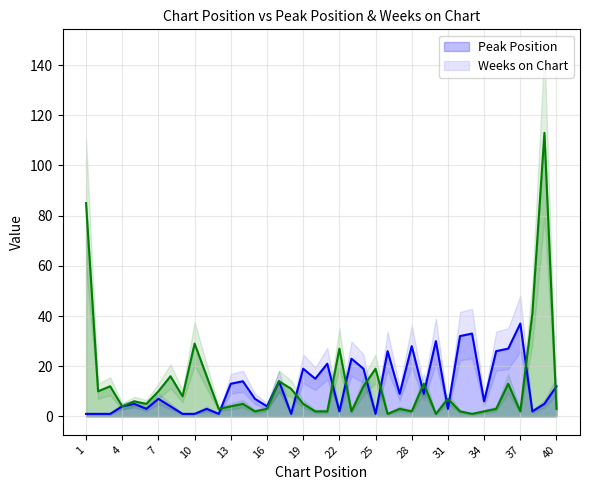

The Peak Position series shows 2 at 5. True or false?

False